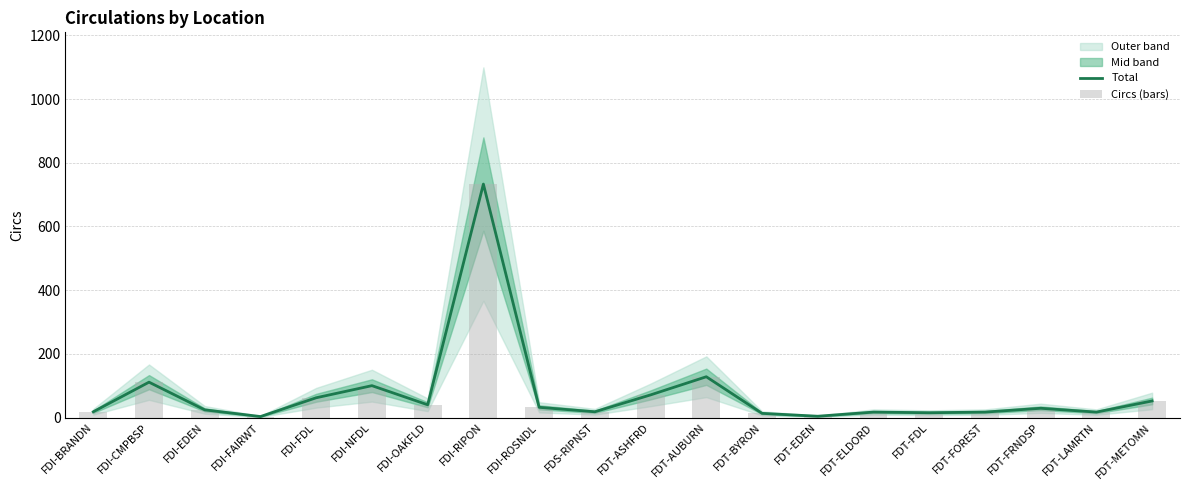

Reading left to right, what are all the values shown in this chart?

Total: FDI-BRANDN=18	FDI-CMPBSP=111	FDI-EDEN=24	FDI-FAIRWT=3	FDI-FDL=62	FDI-NFDL=100	FDI-OAKFLD=40	FDI-RIPON=733	FDI-ROSNDL=32	FDS-RIPNST=18	FDT-ASHFRD=71	FDT-AUBURN=128	FDT-BYRON=13	FDT-EDEN=4	FDT-ELDORD=17	FDT-FDL=15	FDT-FOREST=17	FDT-FRNDSP=29	FDT-LAMRTN=17	FDT-METOMN=52
Circs (bars): FDI-BRANDN=18	FDI-CMPBSP=111	FDI-EDEN=24	FDI-FAIRWT=3	FDI-FDL=62	FDI-NFDL=100	FDI-OAKFLD=40	FDI-RIPON=733	FDI-ROSNDL=32	FDS-RIPNST=18	FDT-ASHFRD=71	FDT-AUBURN=128	FDT-BYRON=13	FDT-EDEN=4	FDT-ELDORD=17	FDT-FDL=15	FDT-FOREST=17	FDT-FRNDSP=29	FDT-LAMRTN=17	FDT-METOMN=52